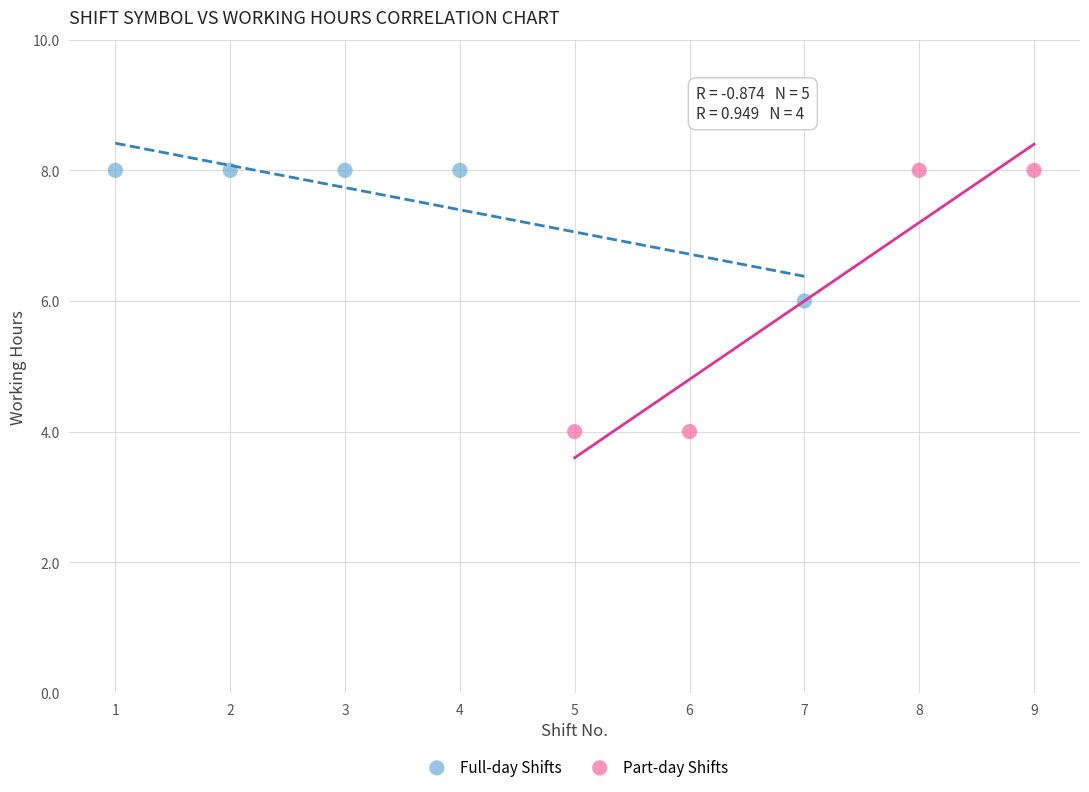

Which series reaches the minimum Y coordinate?

Part-day Shifts